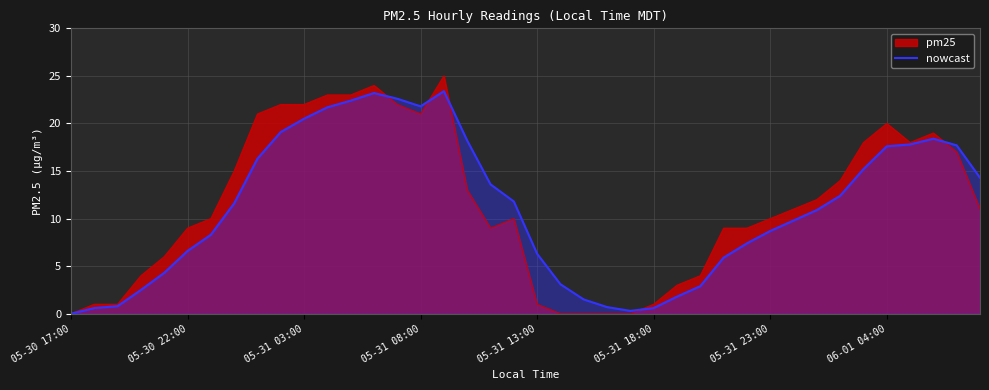

List the series in order of their peak value, lowest first.

nowcast, pm25